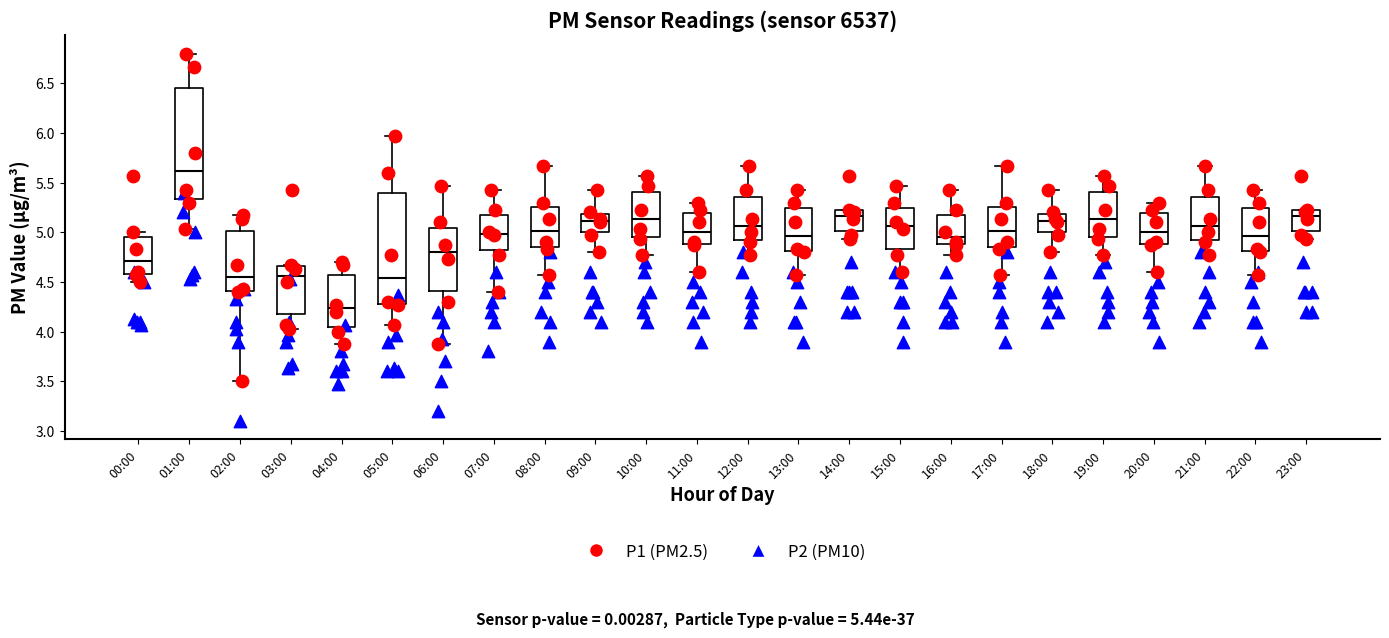

Reading left to right, transcribe this box plot: for each box, give where its median line is, the range the box spans, and where its two whiskers end, as read against the y-axis. The values are not printed on the chart, so give them approximately, as read against the axis.

00:00: median 4.70, box 4.60 to 4.95, whiskers 4.50 to 5.00
01:00: median 5.60, box 5.35 to 6.45, whiskers 5.05 to 6.80
02:00: median 4.55, box 4.40 to 5.00, whiskers 3.50 to 5.15
03:00: median 4.55, box 4.20 to 4.65, whiskers 4.05 to 4.65
04:00: median 4.25, box 4.05 to 4.55, whiskers 3.85 to 4.70
05:00: median 4.55, box 4.30 to 5.40, whiskers 4.05 to 5.95
06:00: median 4.80, box 4.40 to 5.05, whiskers 3.85 to 5.45
07:00: median 5.00, box 4.80 to 5.15, whiskers 4.40 to 5.45
08:00: median 5.00, box 4.85 to 5.25, whiskers 4.55 to 5.65
09:00: median 5.10, box 5.00 to 5.20, whiskers 4.80 to 5.45
10:00: median 5.15, box 4.95 to 5.40, whiskers 4.75 to 5.55
11:00: median 5.00, box 4.90 to 5.20, whiskers 4.60 to 5.30
12:00: median 5.05, box 4.95 to 5.35, whiskers 4.75 to 5.65
13:00: median 4.95, box 4.80 to 5.25, whiskers 4.55 to 5.45
14:00: median 5.15, box 5.00 to 5.20, whiskers 4.95 to 5.25
15:00: median 5.05, box 4.85 to 5.25, whiskers 4.60 to 5.45
16:00: median 4.95, box 4.90 to 5.15, whiskers 4.75 to 5.45
17:00: median 5.00, box 4.85 to 5.25, whiskers 4.55 to 5.65
18:00: median 5.10, box 5.00 to 5.20, whiskers 4.80 to 5.45
19:00: median 5.15, box 4.95 to 5.40, whiskers 4.75 to 5.55
20:00: median 5.00, box 4.90 to 5.20, whiskers 4.60 to 5.30
21:00: median 5.05, box 4.95 to 5.35, whiskers 4.75 to 5.65
22:00: median 4.95, box 4.80 to 5.25, whiskers 4.55 to 5.45
23:00: median 5.15, box 5.00 to 5.20, whiskers 4.95 to 5.25